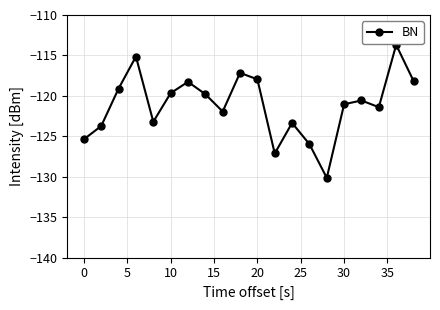

What is the value of the 17th point from the left?

-120.6